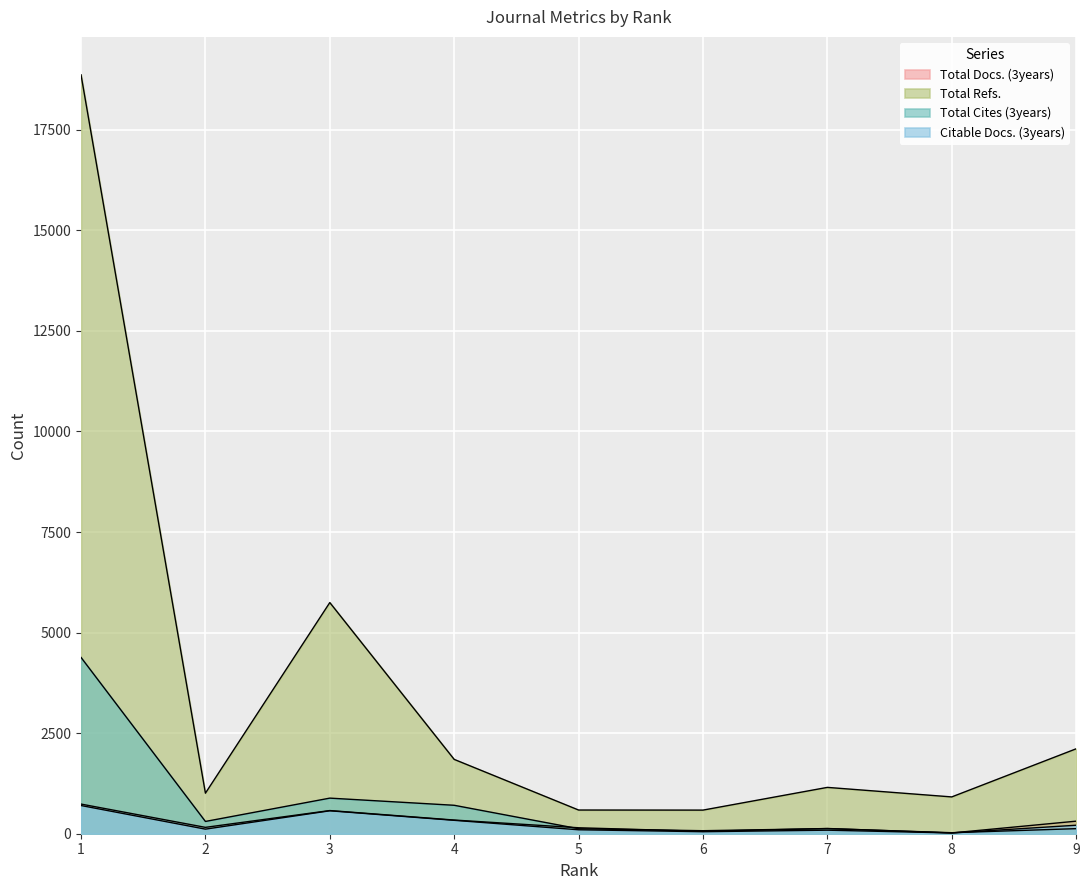

The Total Docs. (3years) series shows 59 at 6. True or false?

True